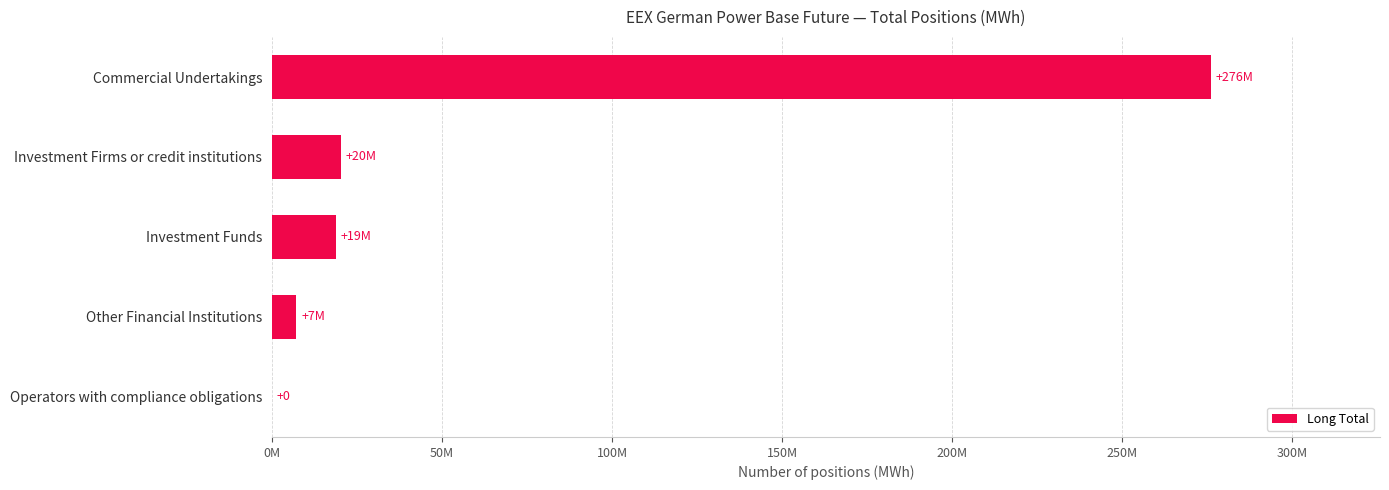

Which label corresponds to the largest value in the chart?

Commercial Undertakings